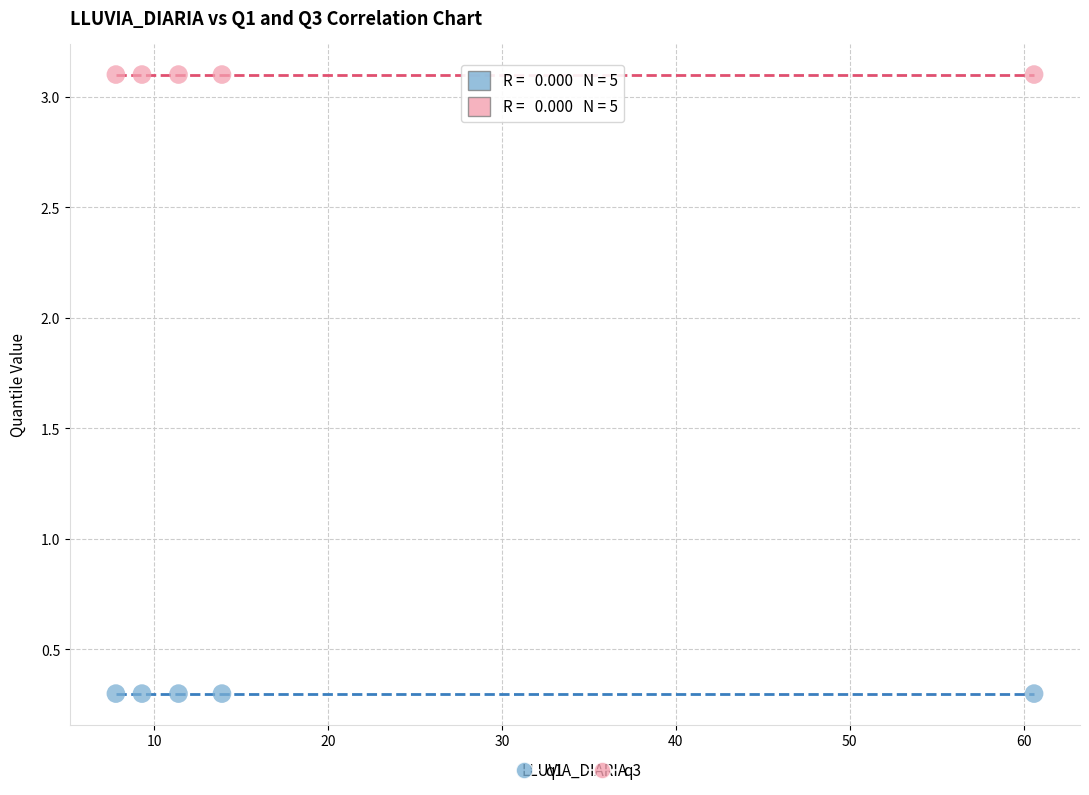

Across all data points, what is the average X value?

20.6